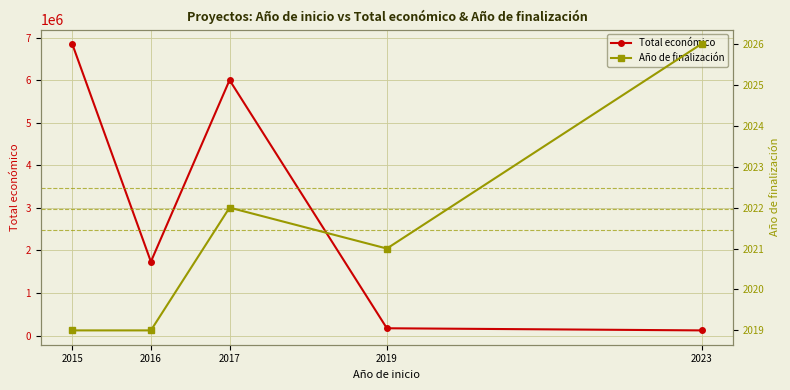

How many data points in Total económico are above 1734237?

2